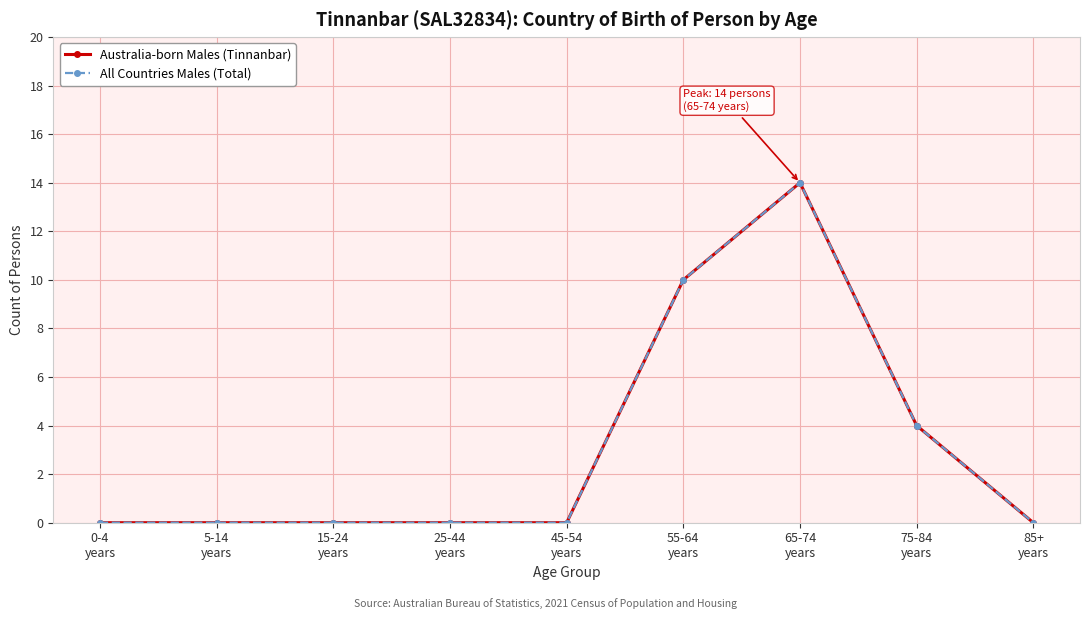

List the series in order of their peak value, lowest first.

Australia-born Males (Tinnanbar), All Countries Males (Total)